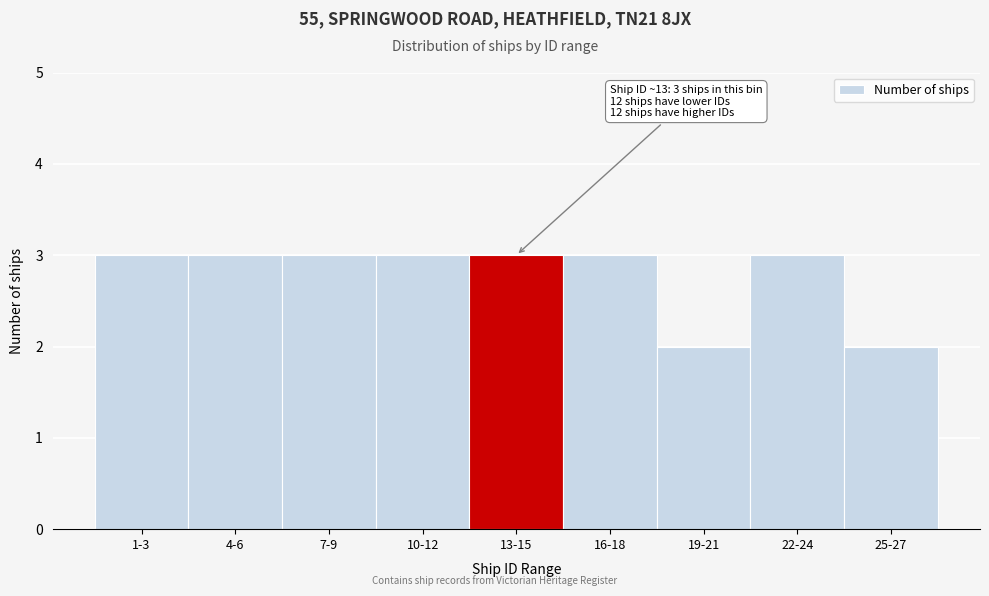

Reading left to right, extract all data points from this chart.

1-3=3	4-6=3	7-9=3	10-12=3	13-15=3	16-18=3	19-21=2	22-24=3	25-27=2